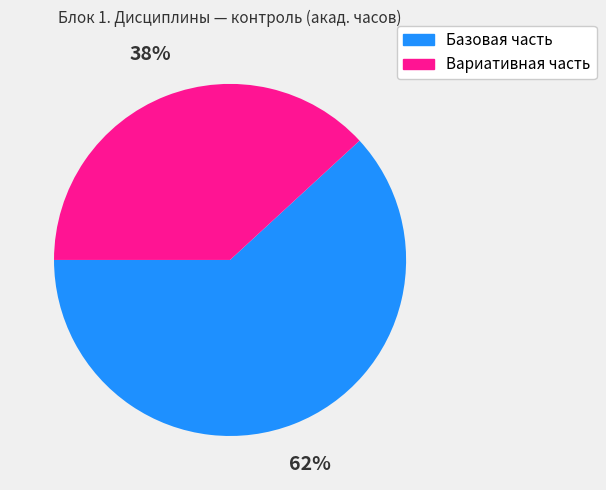

To the nearest percent, what is the average slice percentage?

50%